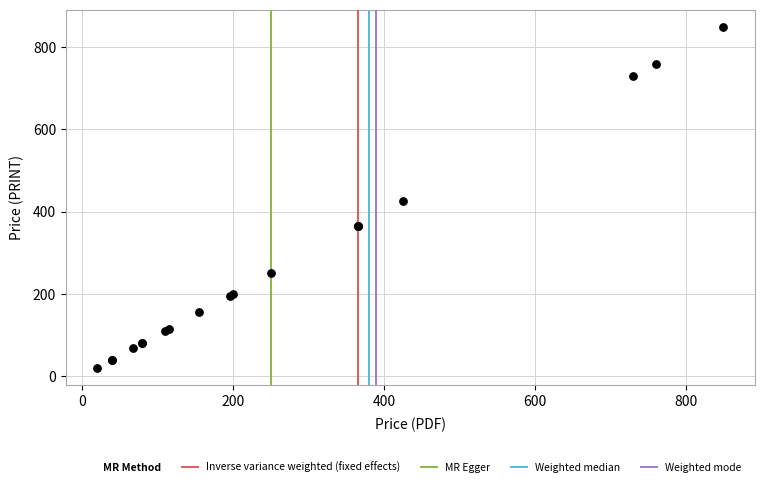

What Y value in the scatter plot is closest to 435?

425